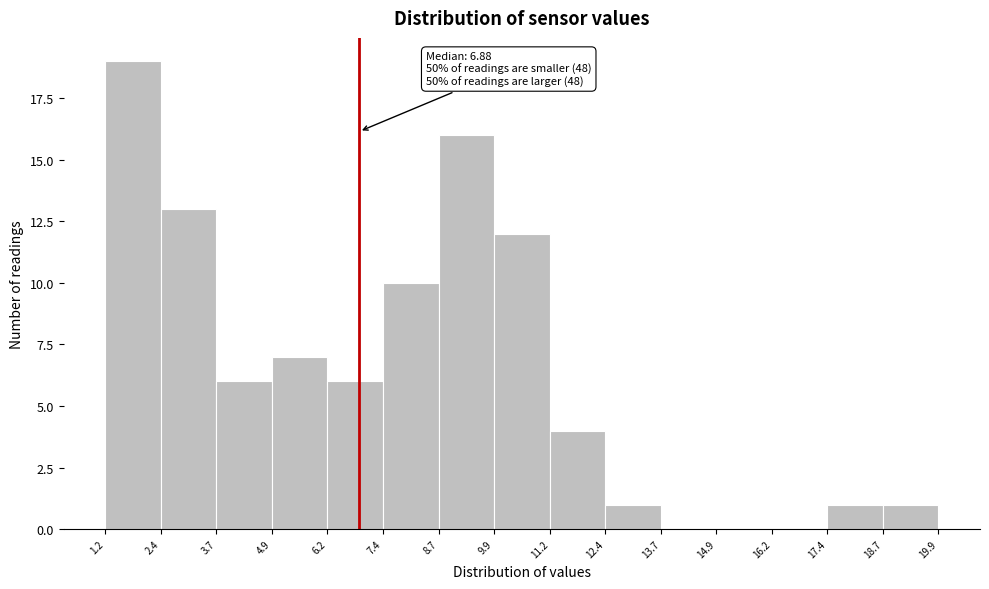

Over which range of the x-axis is the bar tallest?

1.2 to 2.4